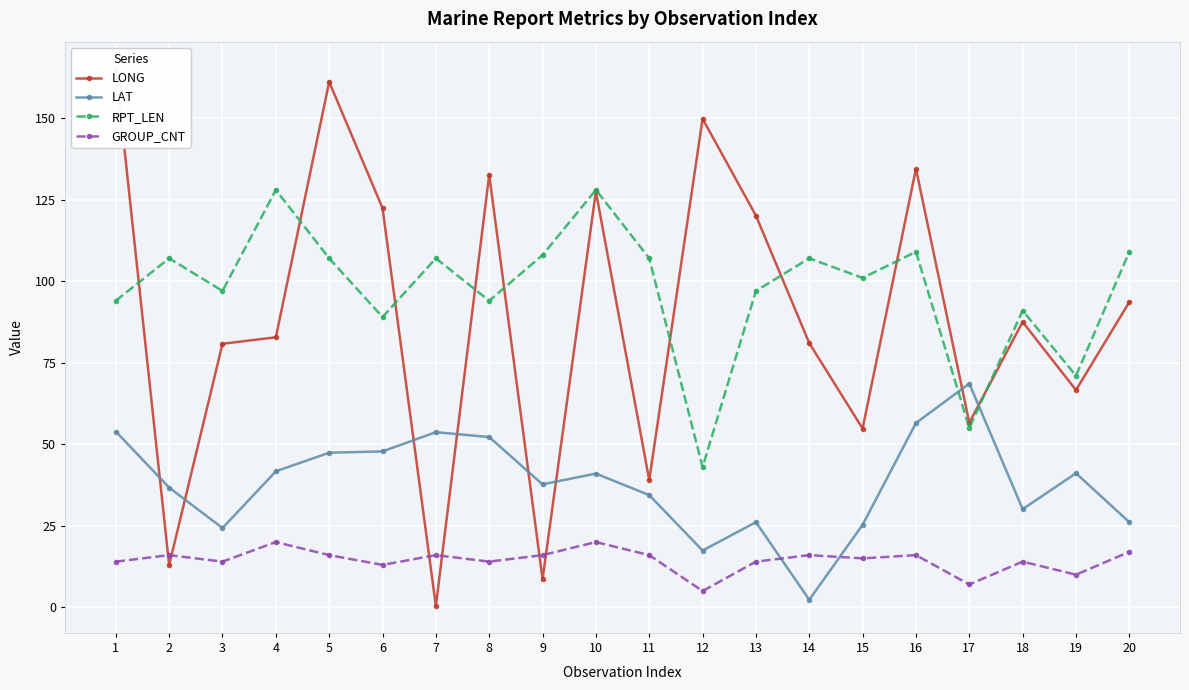

At which label is LAT closest to 35?

11